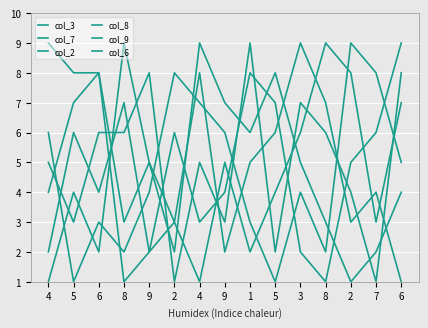

What is the minimum value for col_8?

1